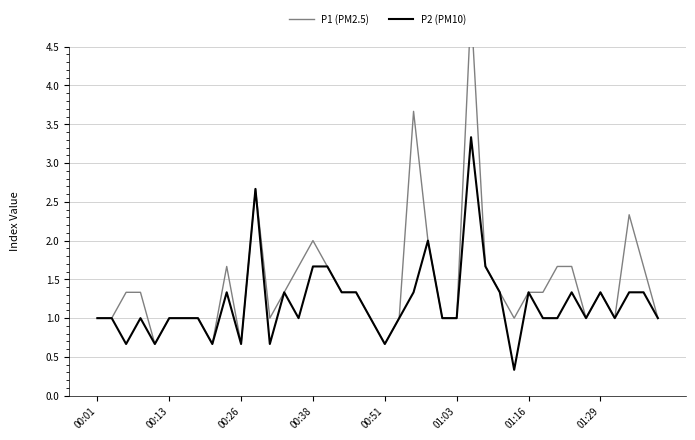

Is it true that P2 (PM10) equals 0.2 at 29?

False